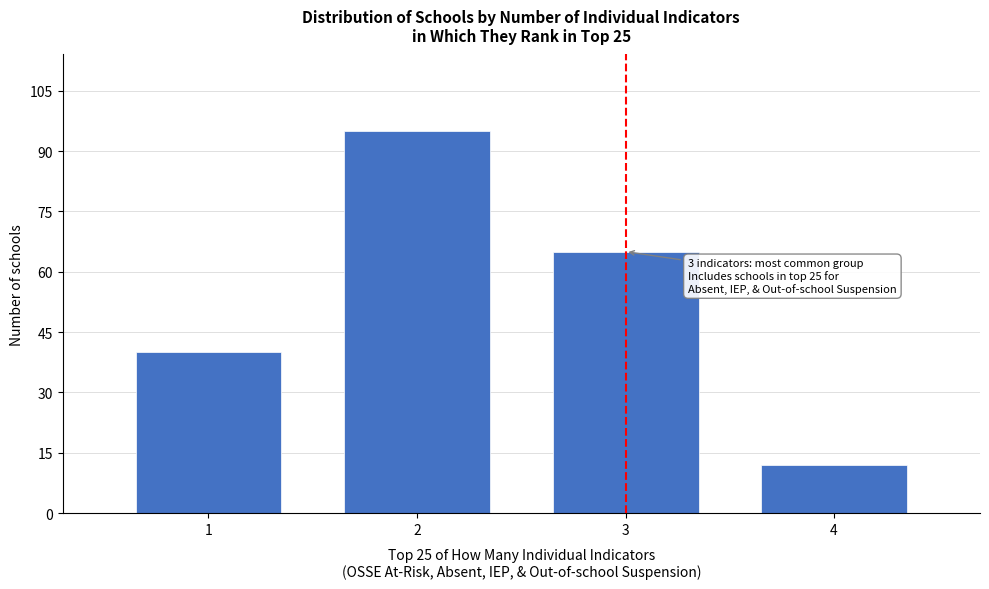

Reading left to right, extract all data points from this chart.

1=40	2=95	3=65	4=12